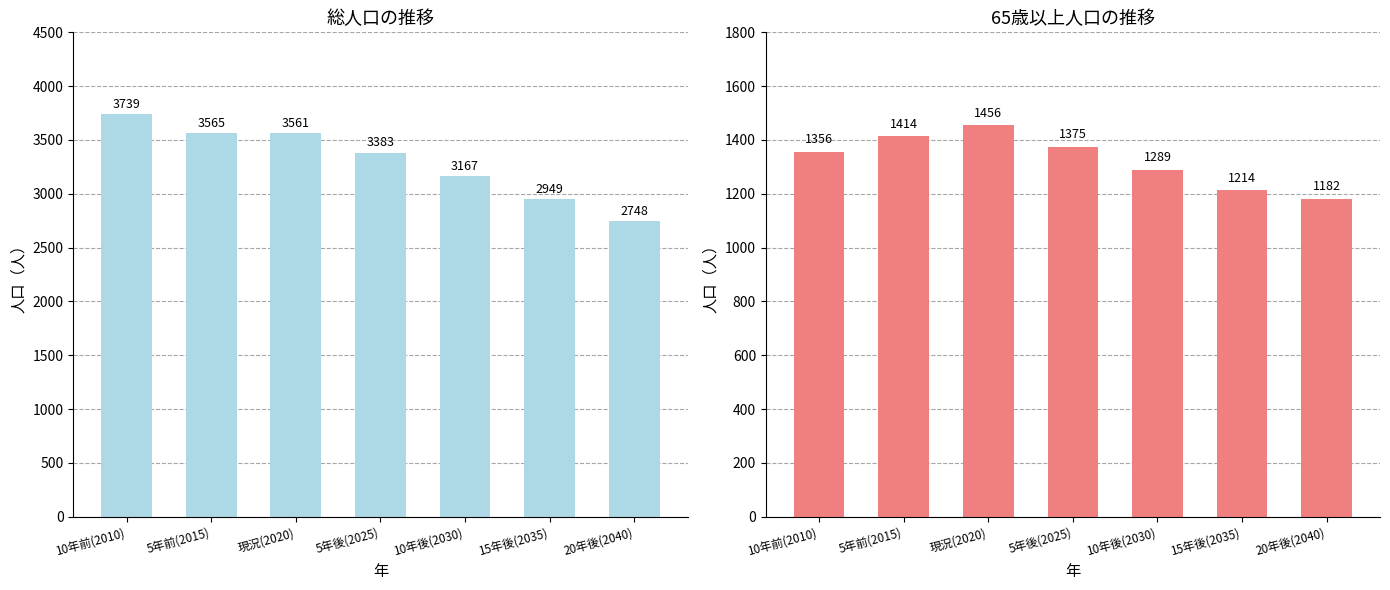

Rank the series by their average value, from highest to lowest.

総人口（計）, 65歳以上